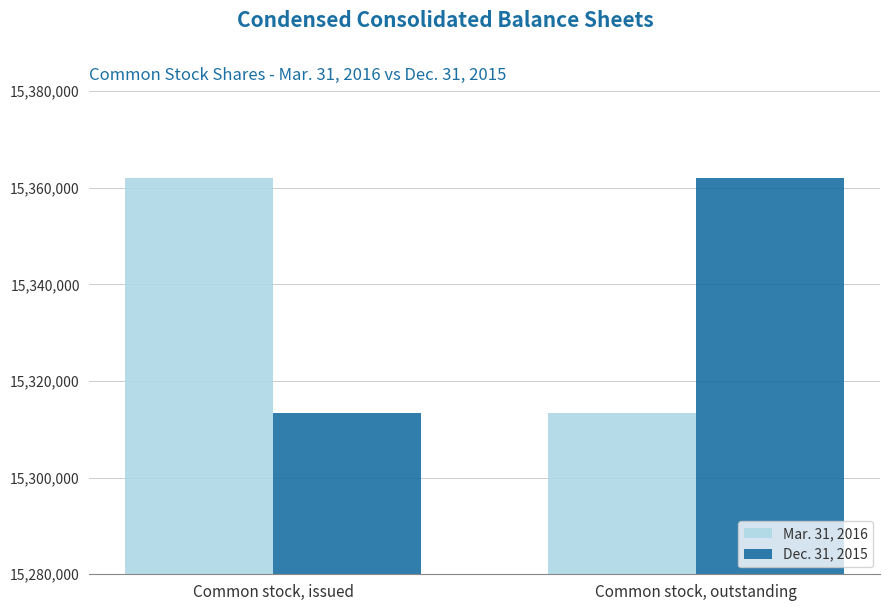

Are the bars horizontal?

No